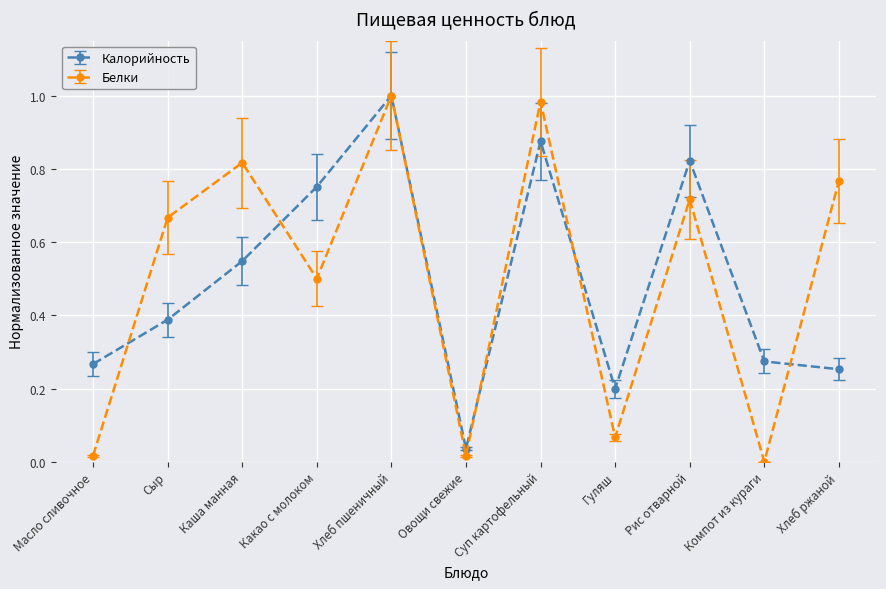

True or false: Белки and Калорийность cross at least once.

True